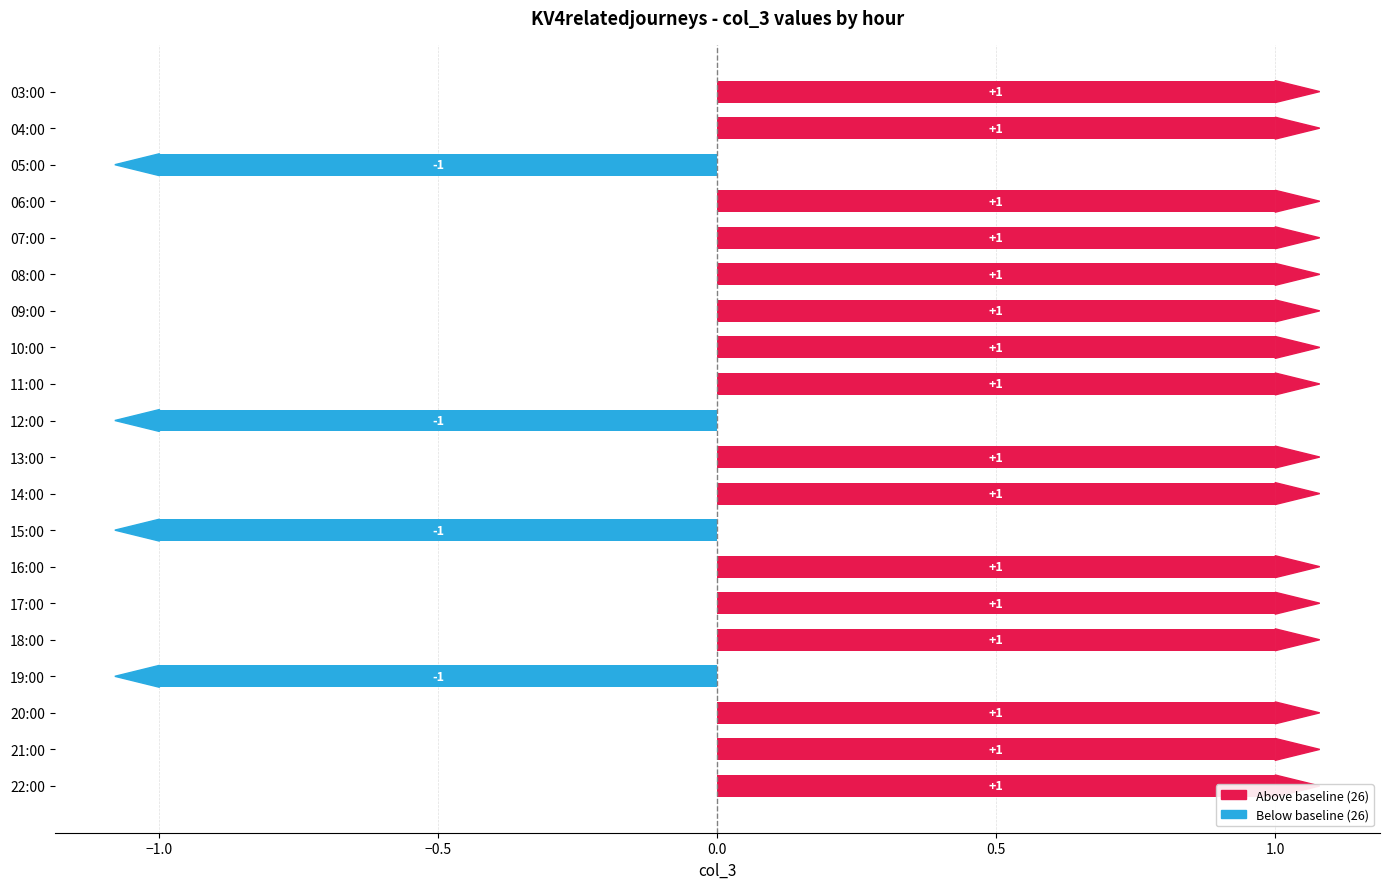

The value at 08:00 is 2. True or false?

False